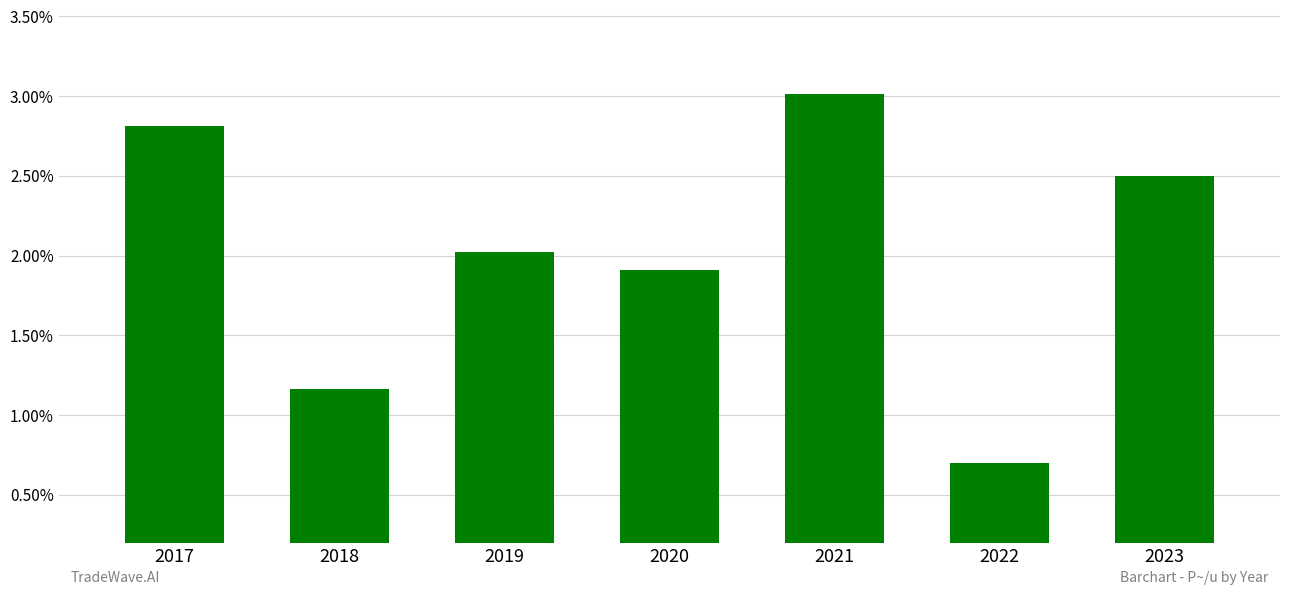

Between 2023 and 2021, which is larger?

2021